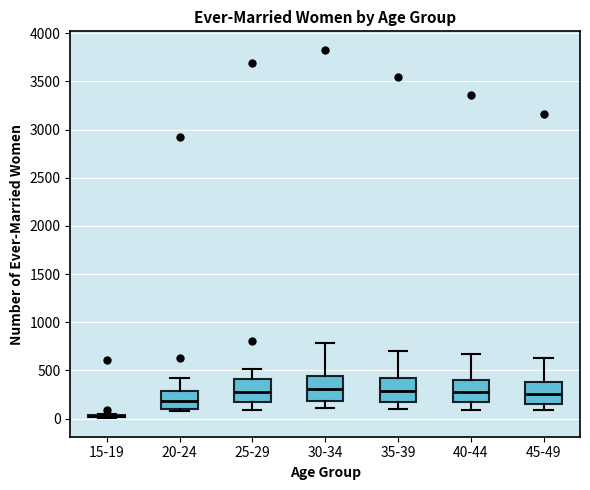

Where does the upper whisker of the box for 35-39 end on the y-axis? The values are not printed on the chart, so give them approximately, as read against the axis.

700